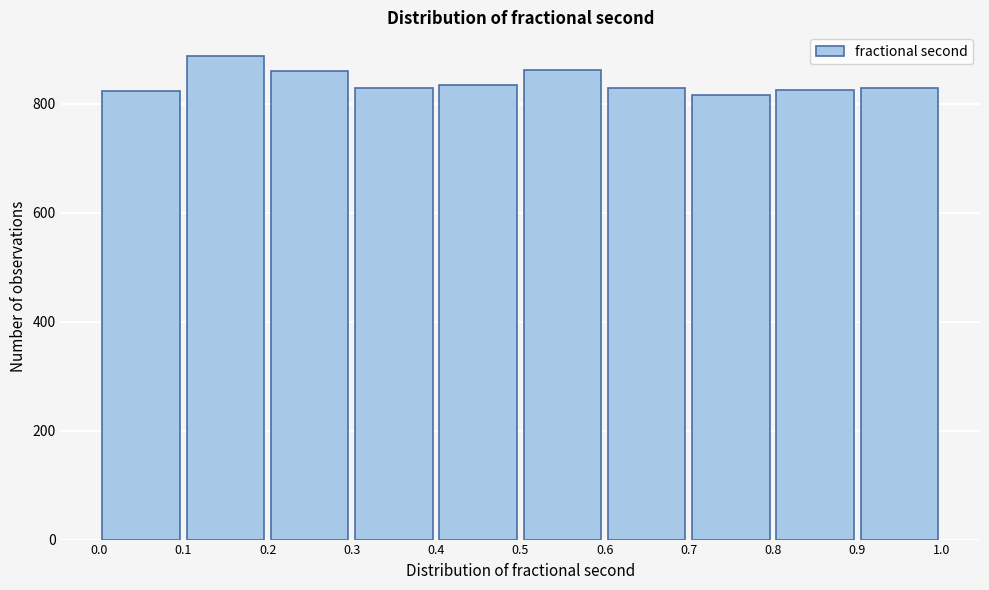

Over which range of the x-axis is the bar tallest?

0.1 to 0.2